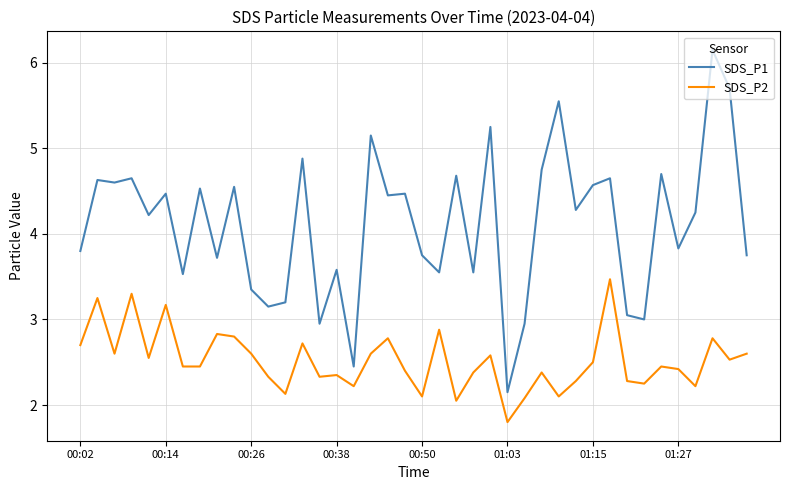

True or false: SDS_P1 and SDS_P2 intersect in this chart.

False